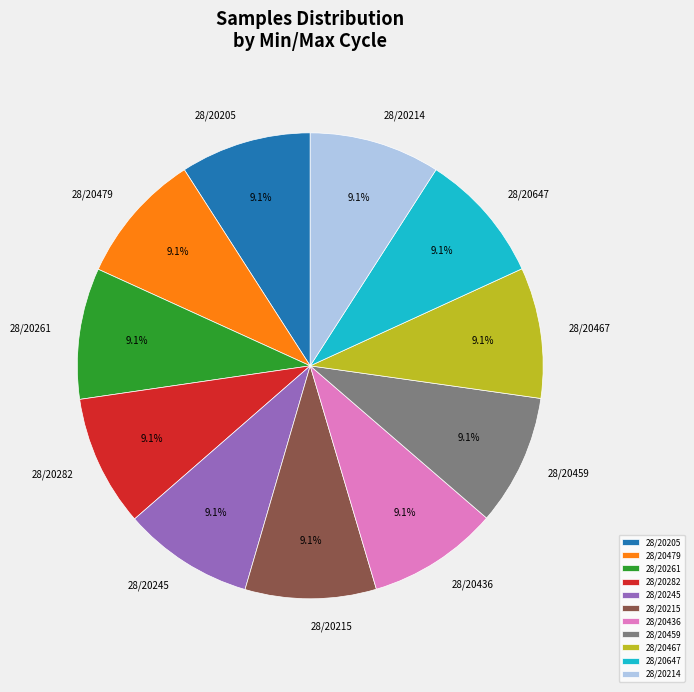

To the nearest percent, what is the average slice percentage?

9%